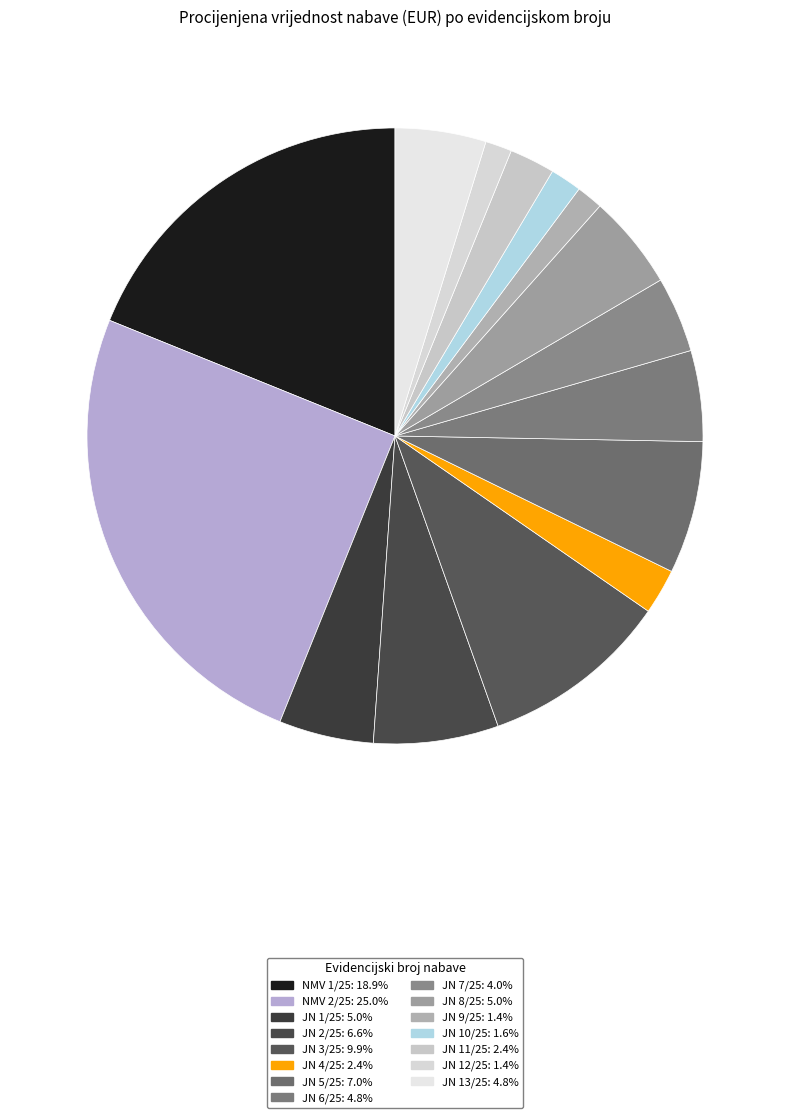

Is it true that NMV 1/25 is 12% of the pie?

False